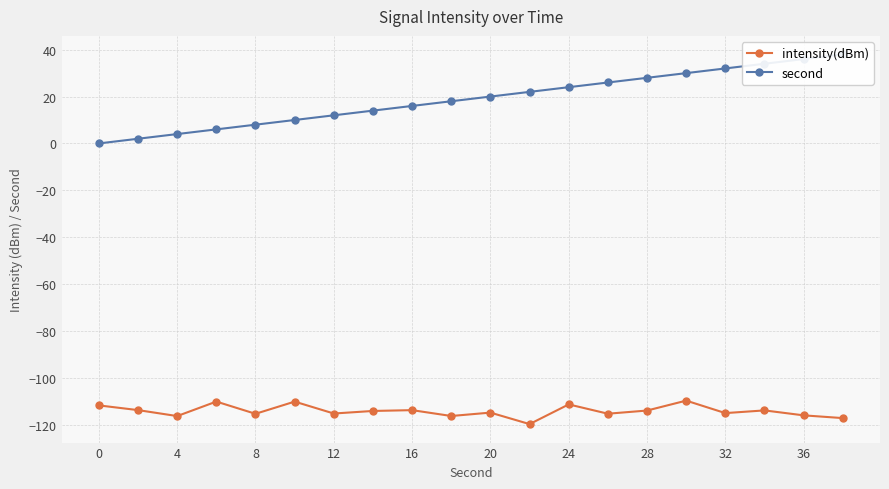

True or false: intensity(dBm) has more than 0 interior local peaks.

True